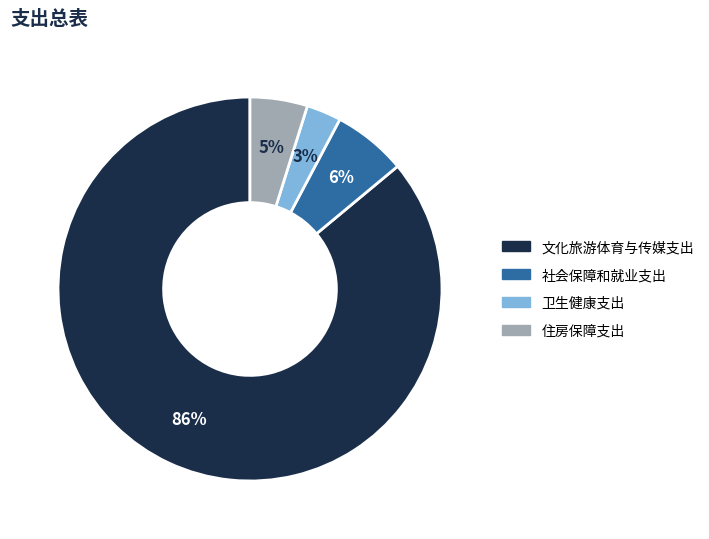

To the nearest percent, what percentage of the pie is 社会保障和就业支出?

6%